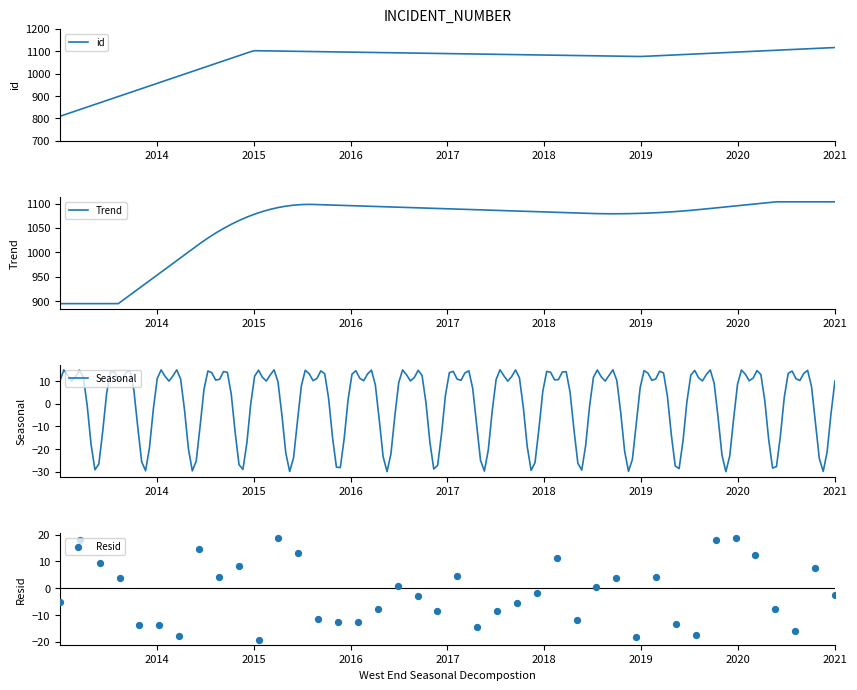

What is the minimum value for id?

809.0